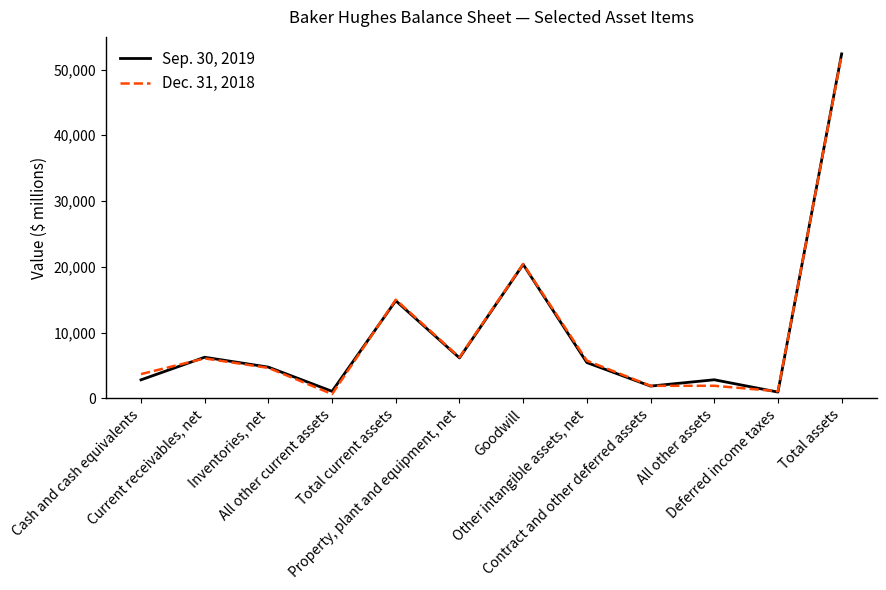

What is the spread (max minus min) of values at Total assets?

147